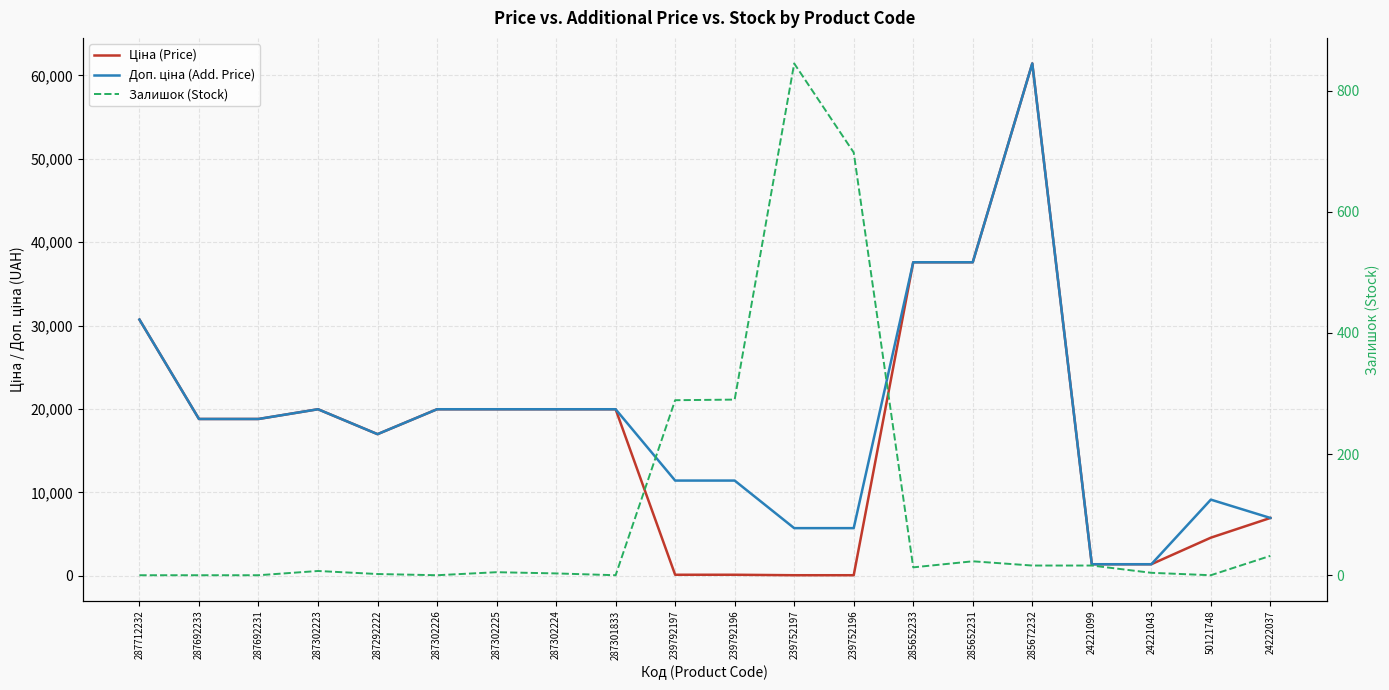

What is the sum of all Ціна (Price) values?

336310.1